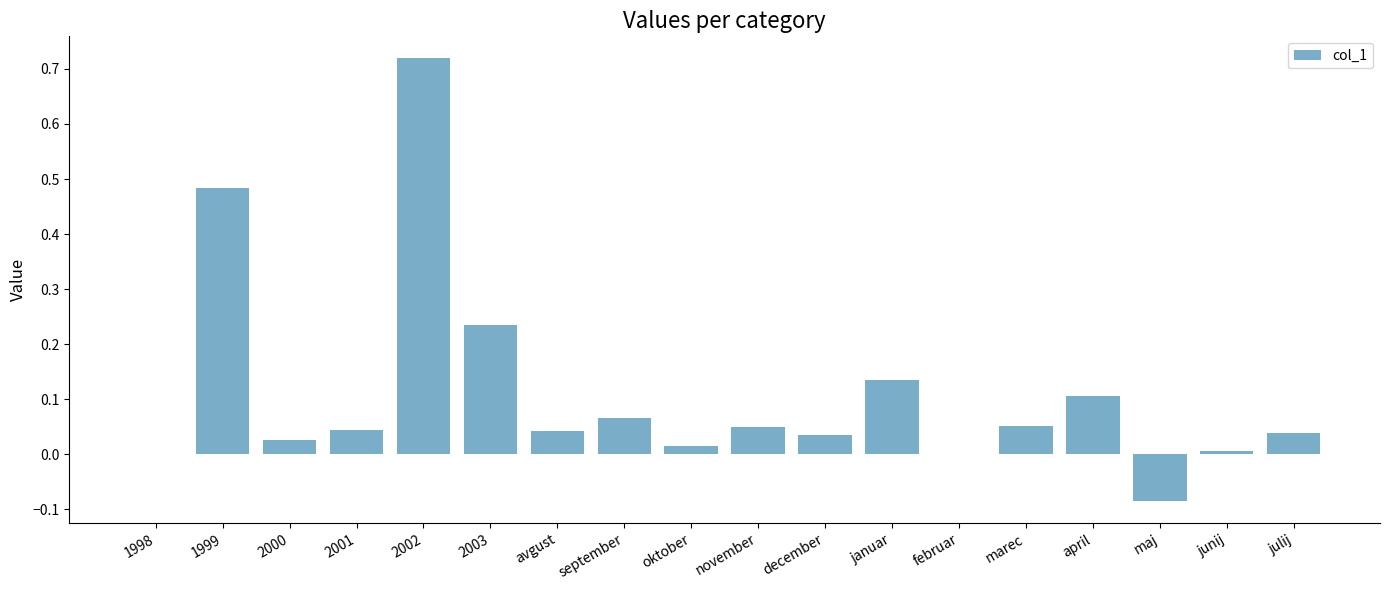

What is the sum of the values at november and 2003?

0.3